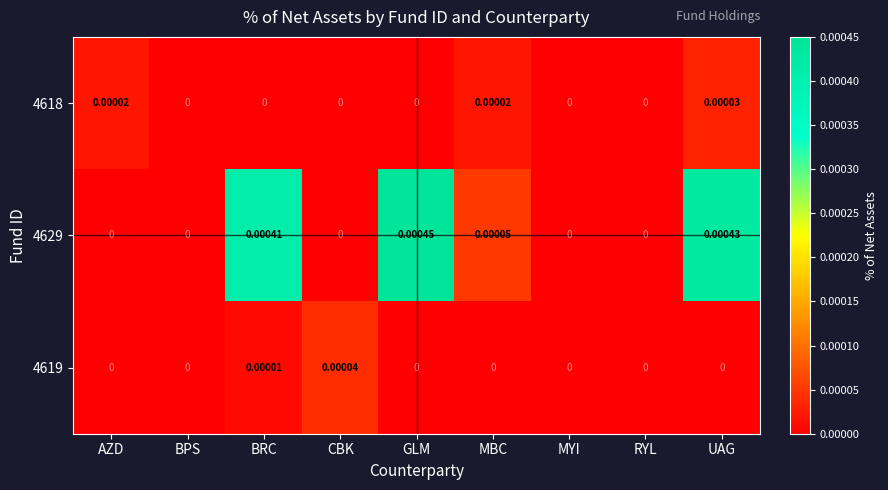

Which series has the largest total across all categories?

4629